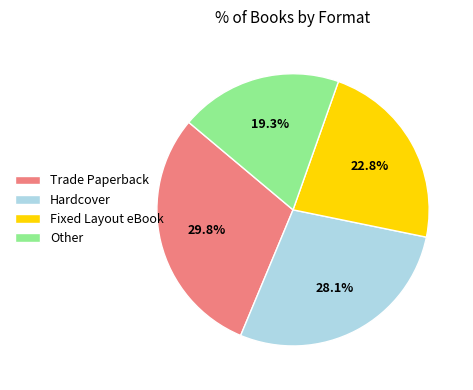

To the nearest percent, what portion does Hardcover represent?

28%